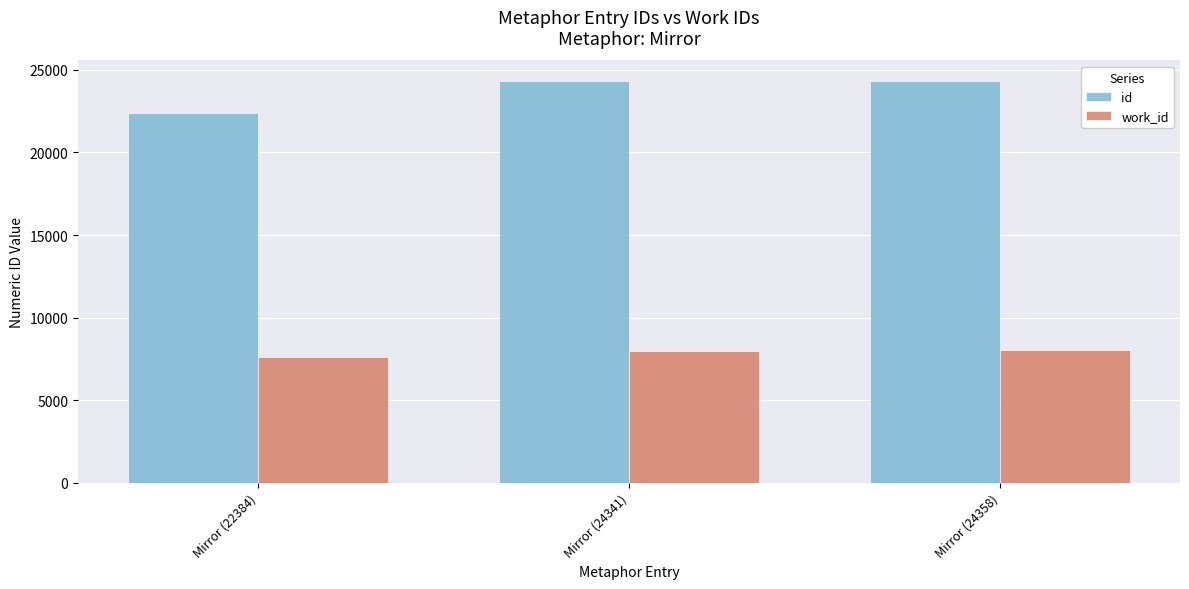

What is the approximate value of work_id at Mirror (22384), to the nearest 10?

7630